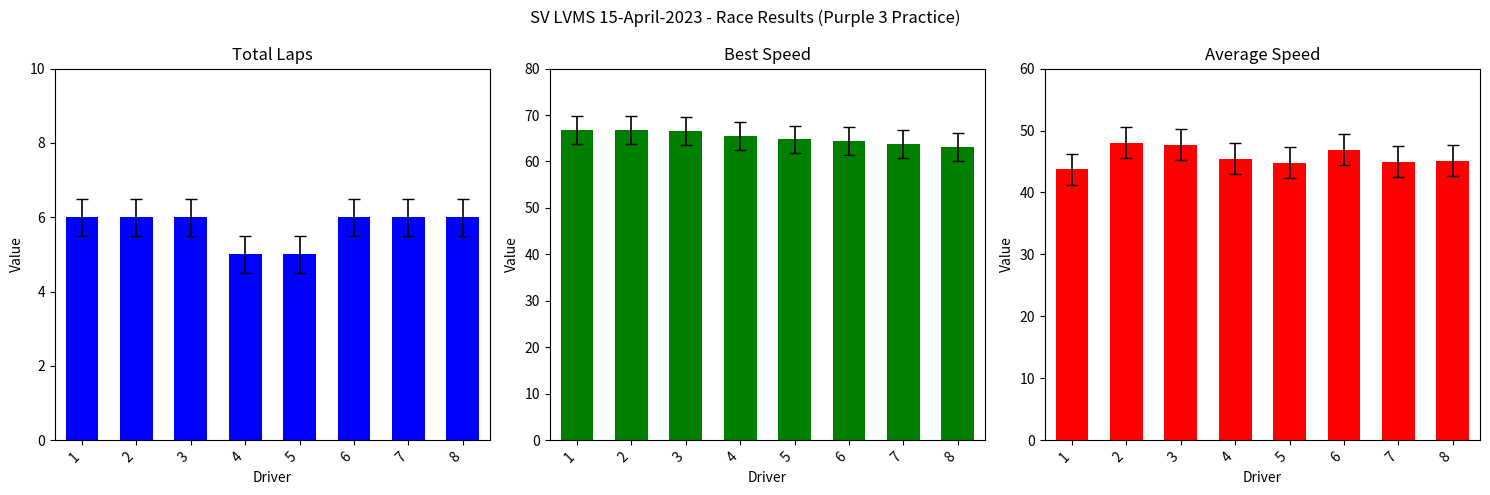

What is the maximum value shown in the chart?

66.8